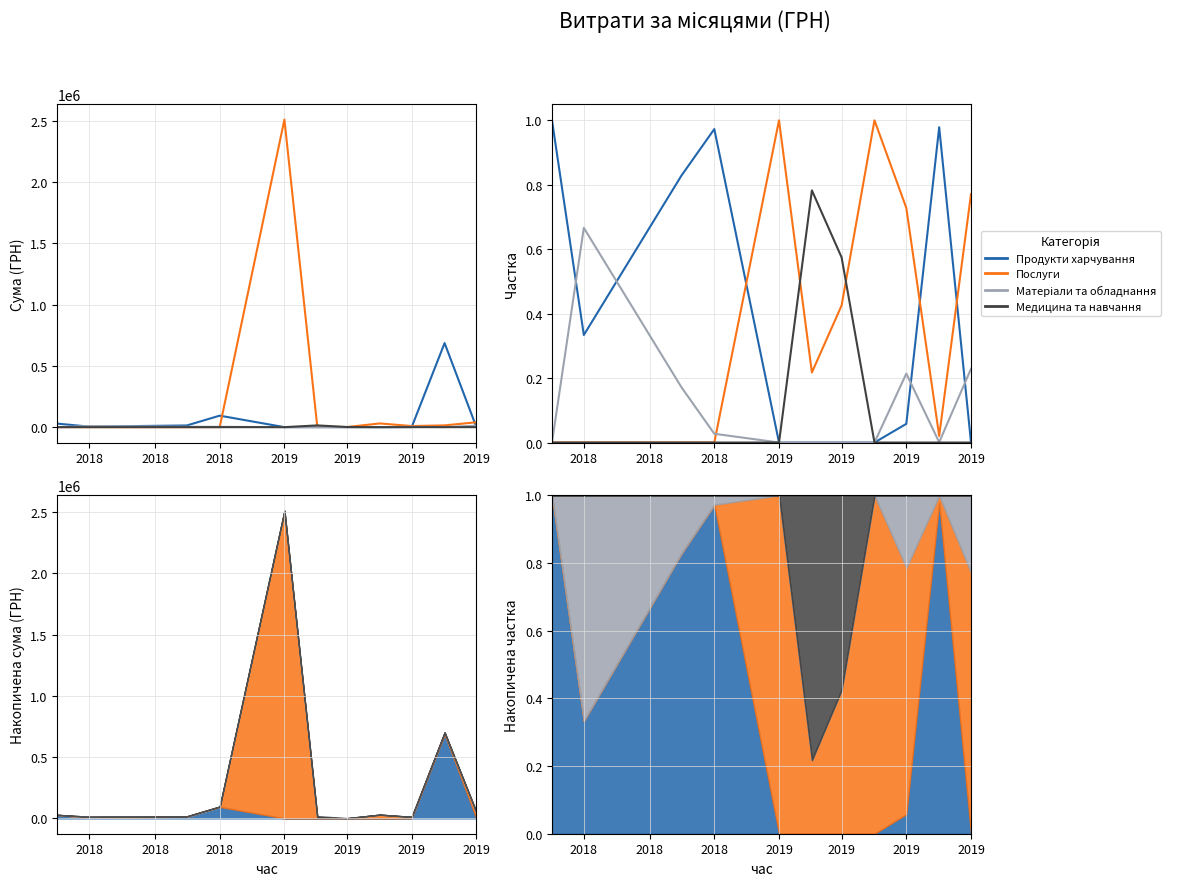

After their last crossing, which series has the higher values: Матеріали та обладнання or Продукти харчування?

Матеріали та обладнання